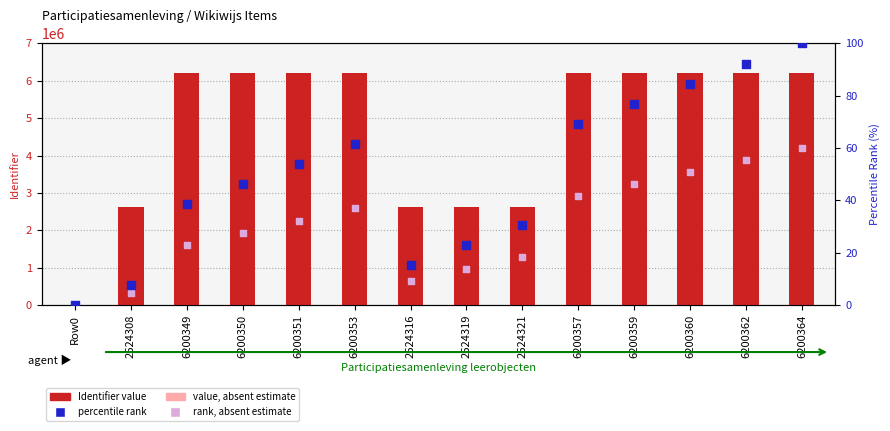

Which series has the largest total across all categories?

Identifier value